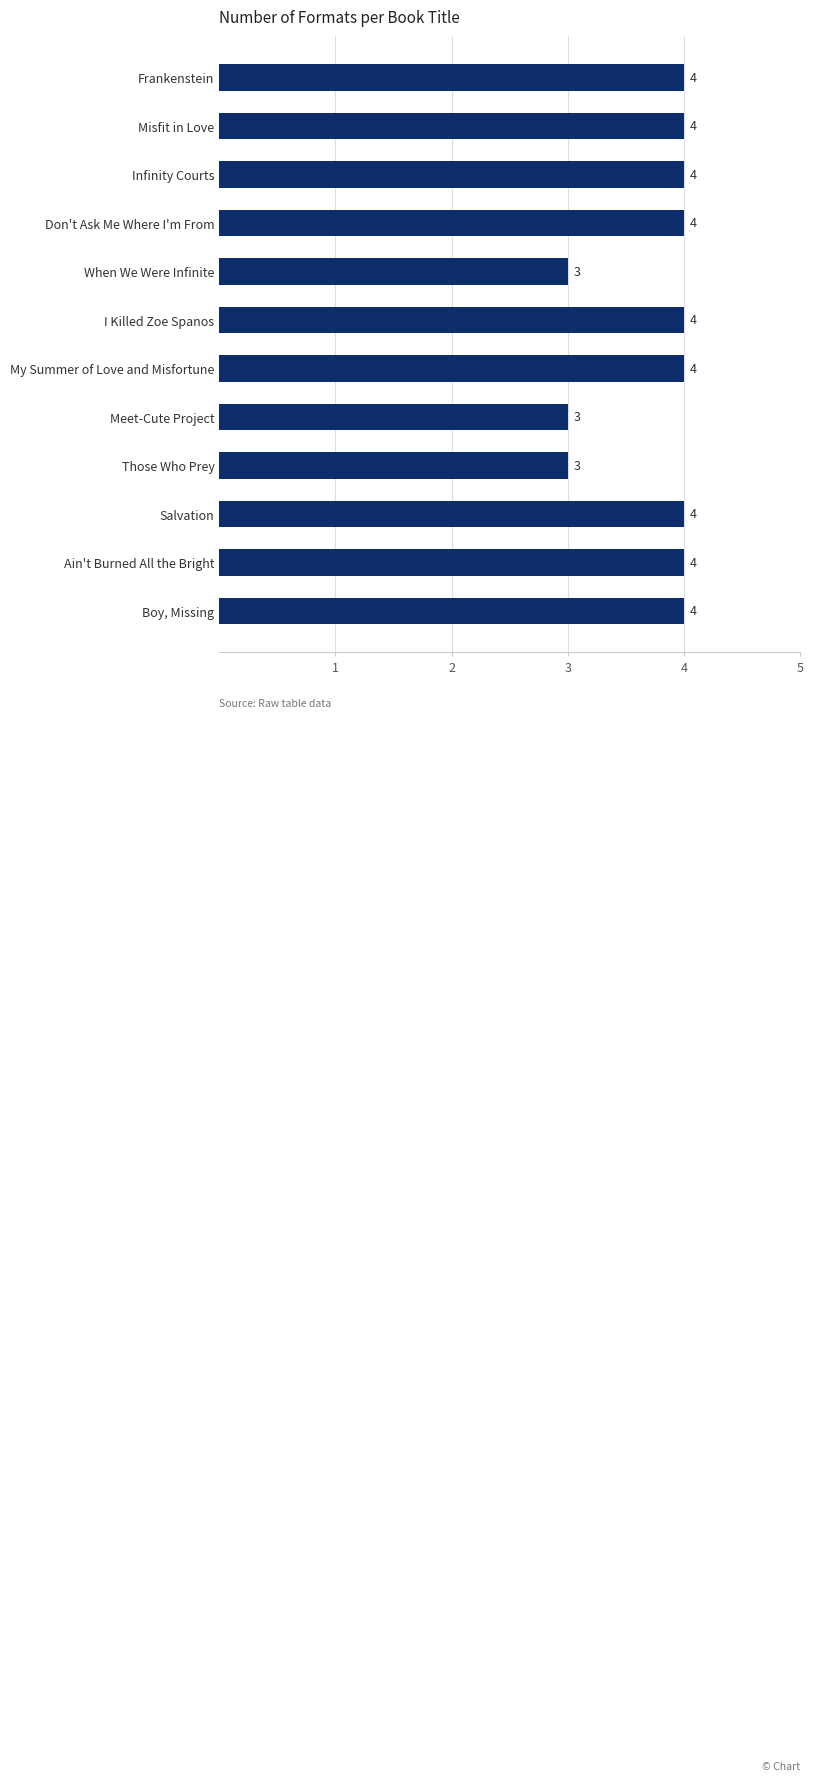

Are the bars grouped side by side (vs. stacked)?

No